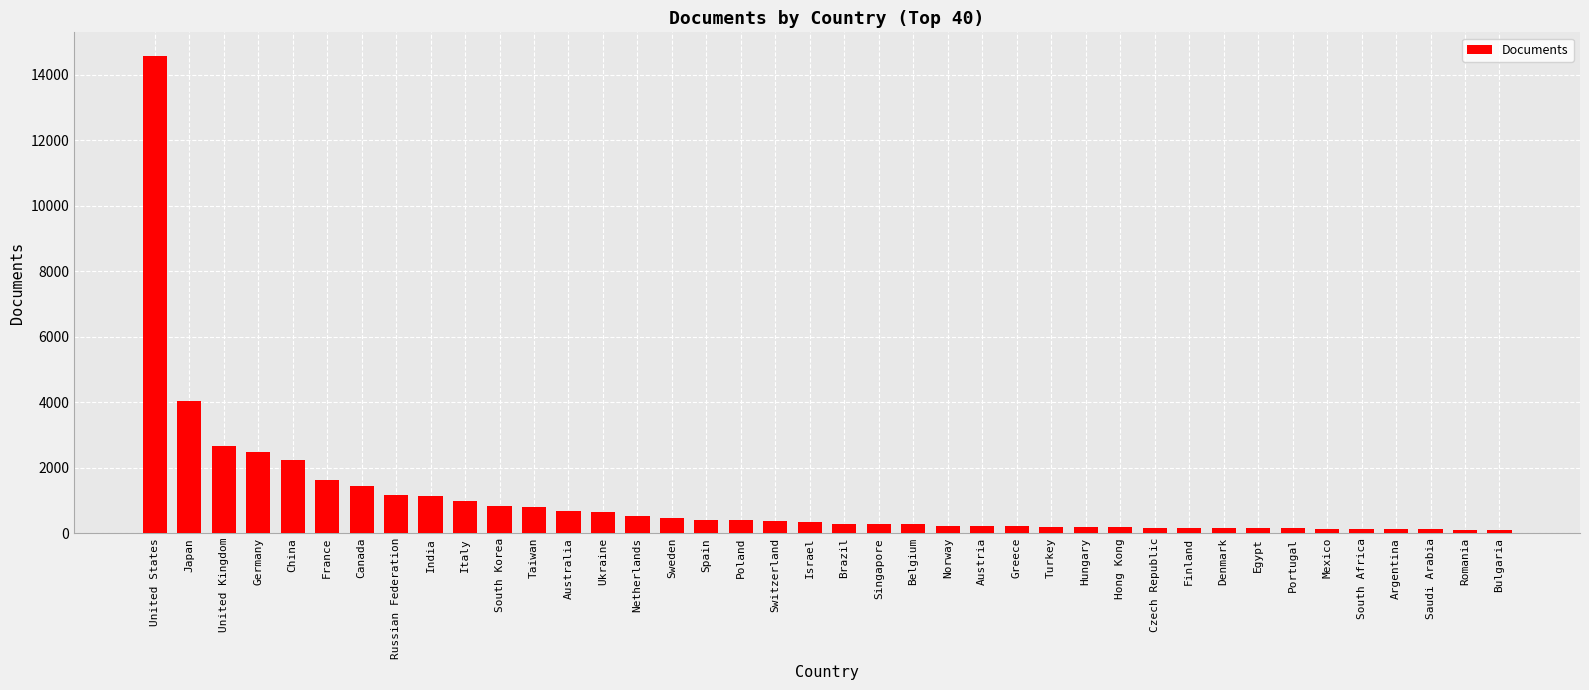

The chart shows a value of 124 at South Africa. True or false?

True